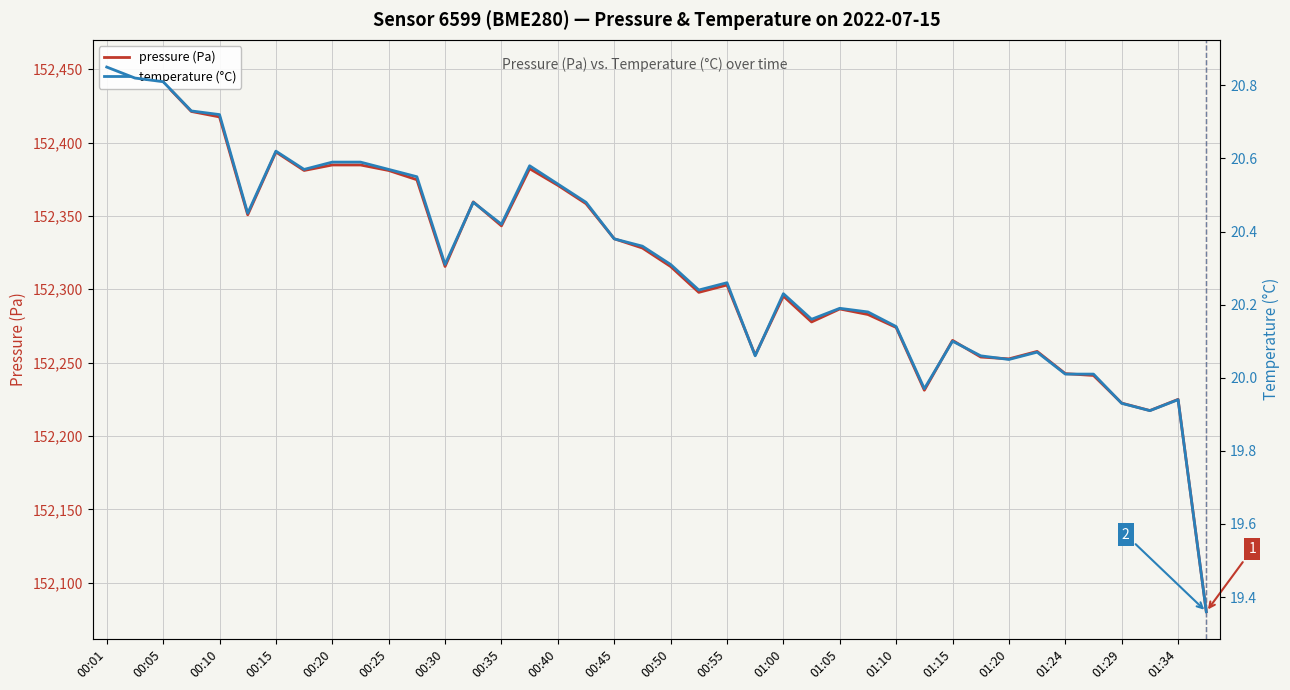

True or false: pressure (Pa) has more than 0 interior local peaks.

True